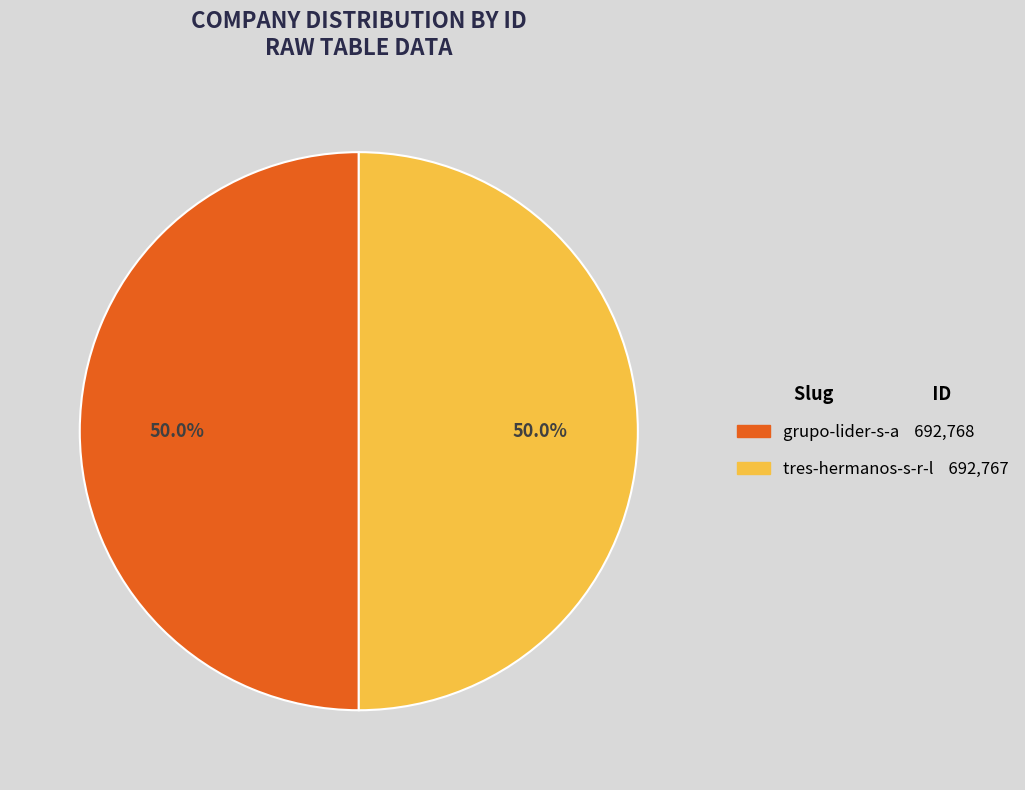

How many slices are in this pie chart?

2